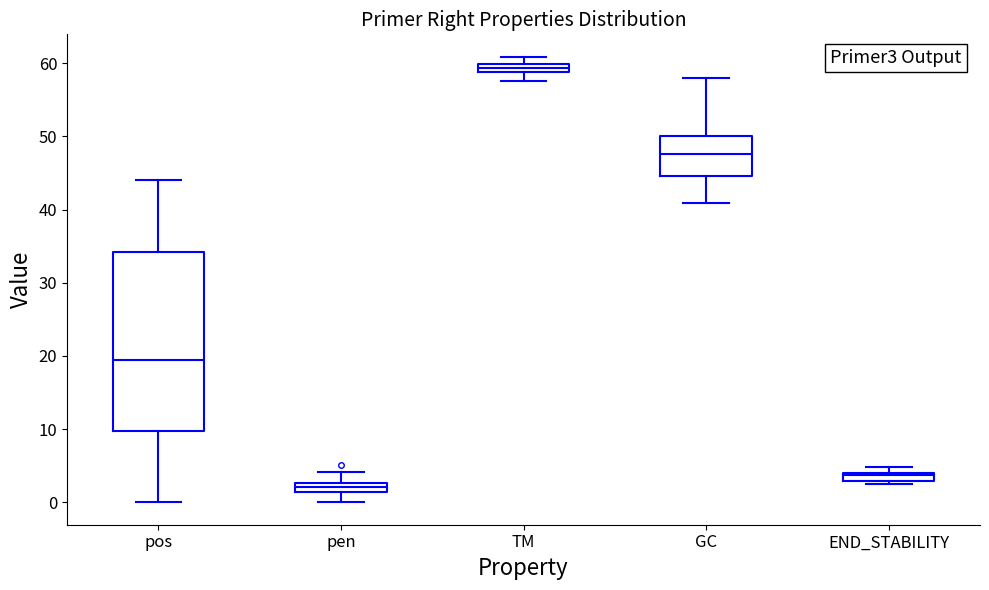

Comparing the boxes themselves (not the whiskers), which one is the tallest?

pos